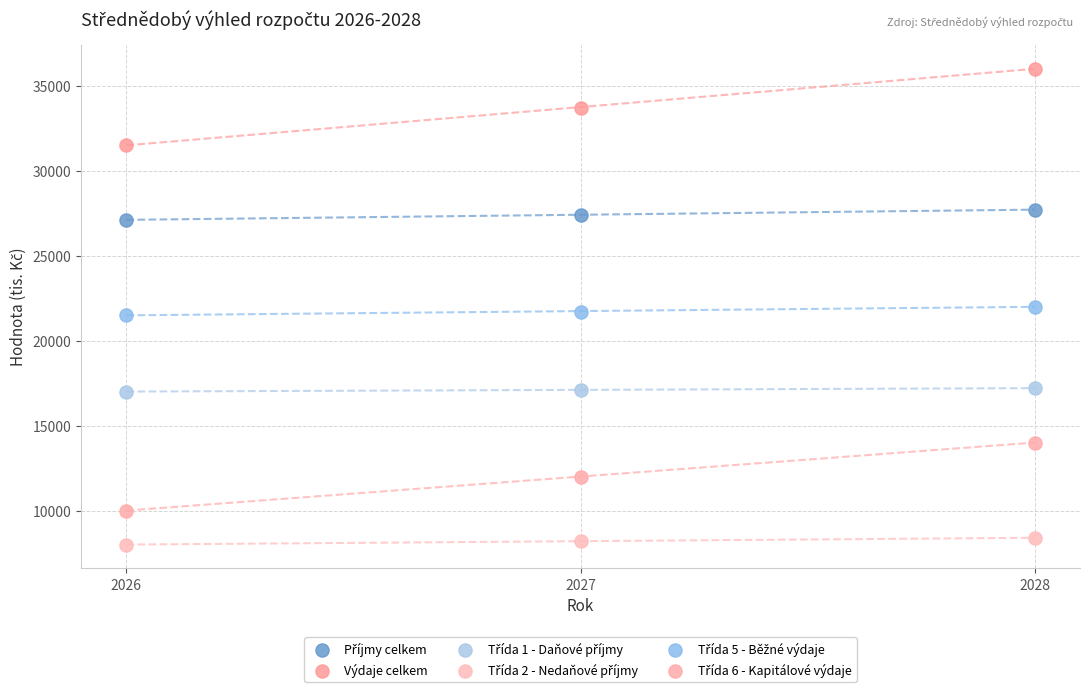

Which series has the widest spread of Y values?

Výdaje celkem